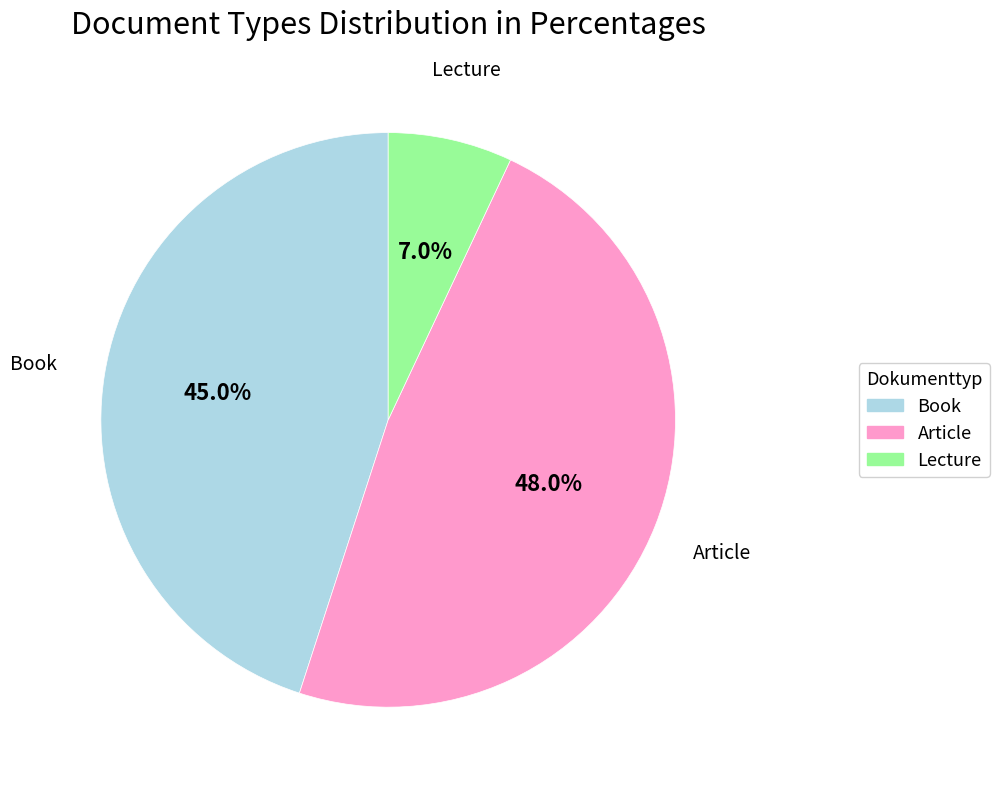

How many segments does this pie chart have?

3